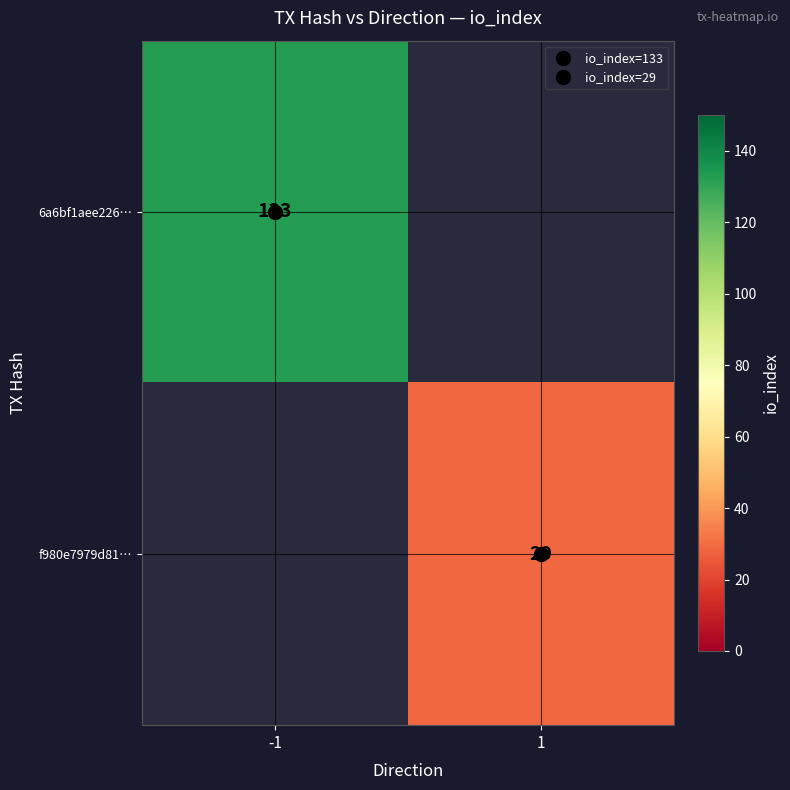

Which has a higher value, 1 or -1?

-1